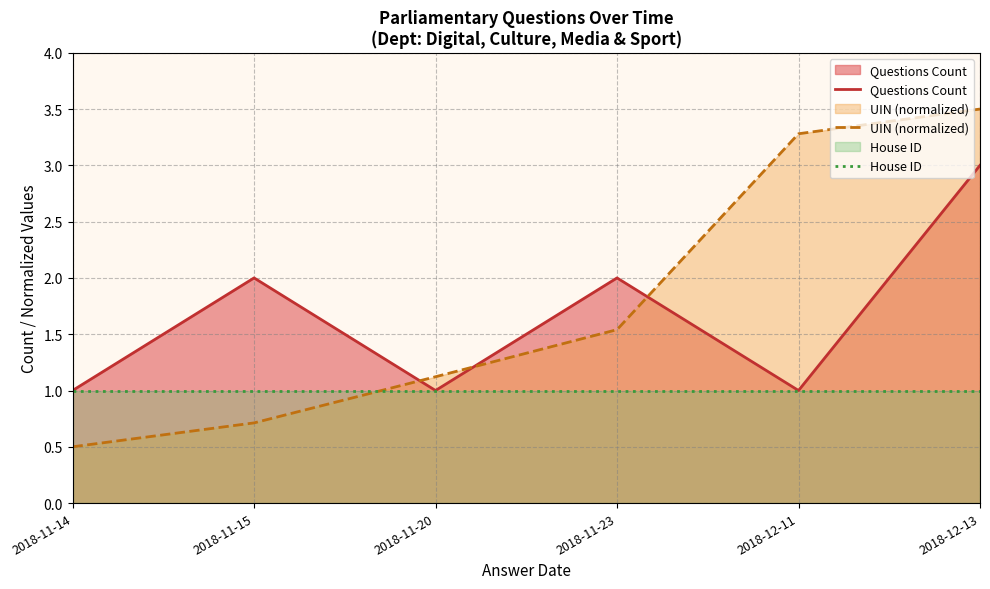

What is the greatest value displayed?

3.5